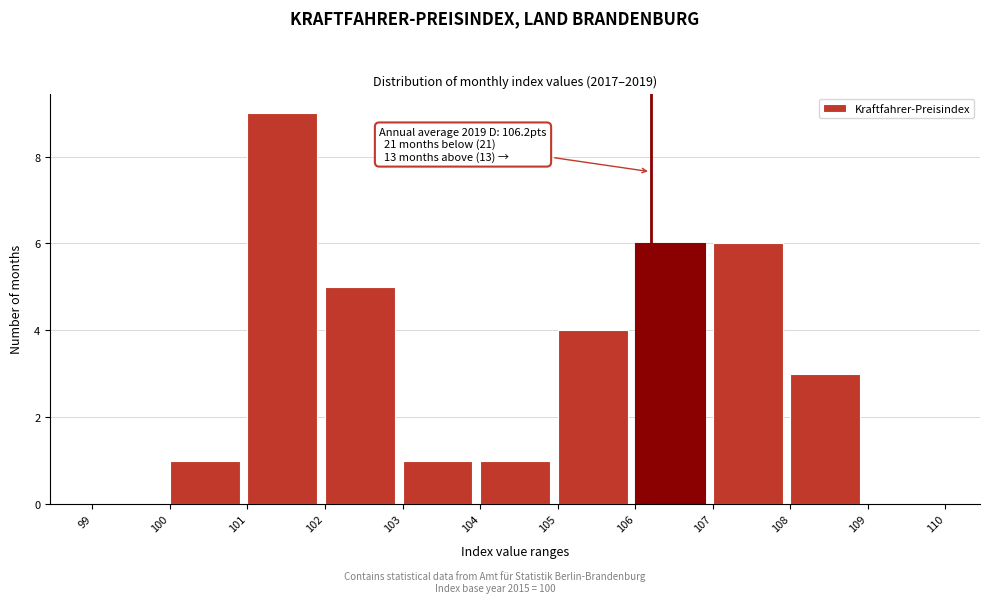

Which range on the x-axis has the tallest bar?

101 to 102